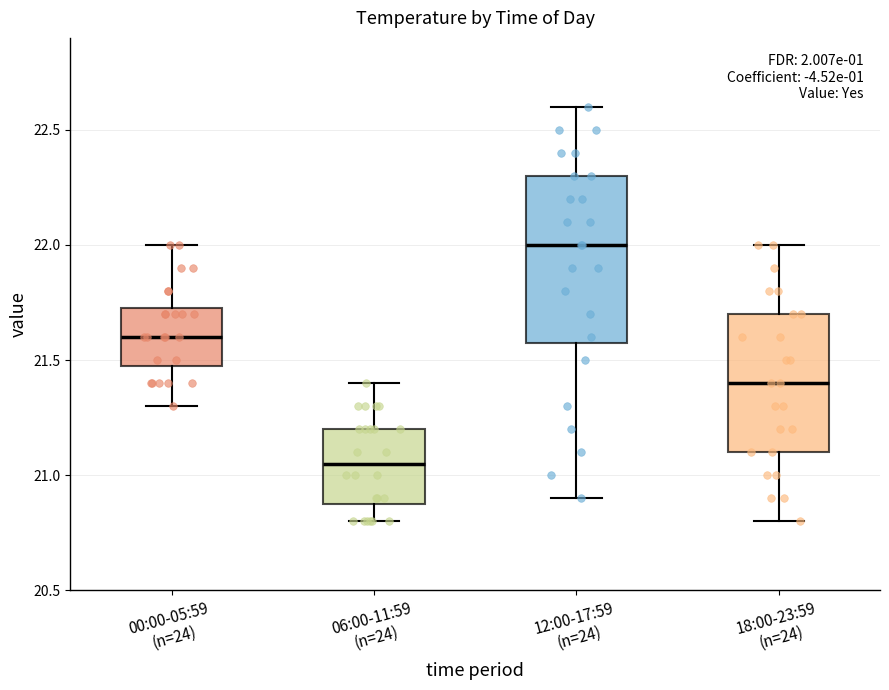

Which box's median line is the lowest?

06:00-11:59 (n=24)